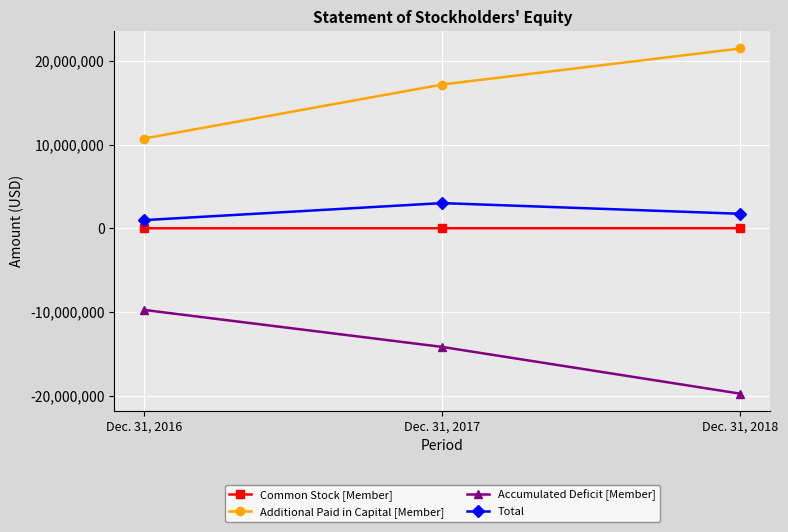

What is the value of the Additional Paid in Capital [Member] point at the 2nd from the left?

17192394